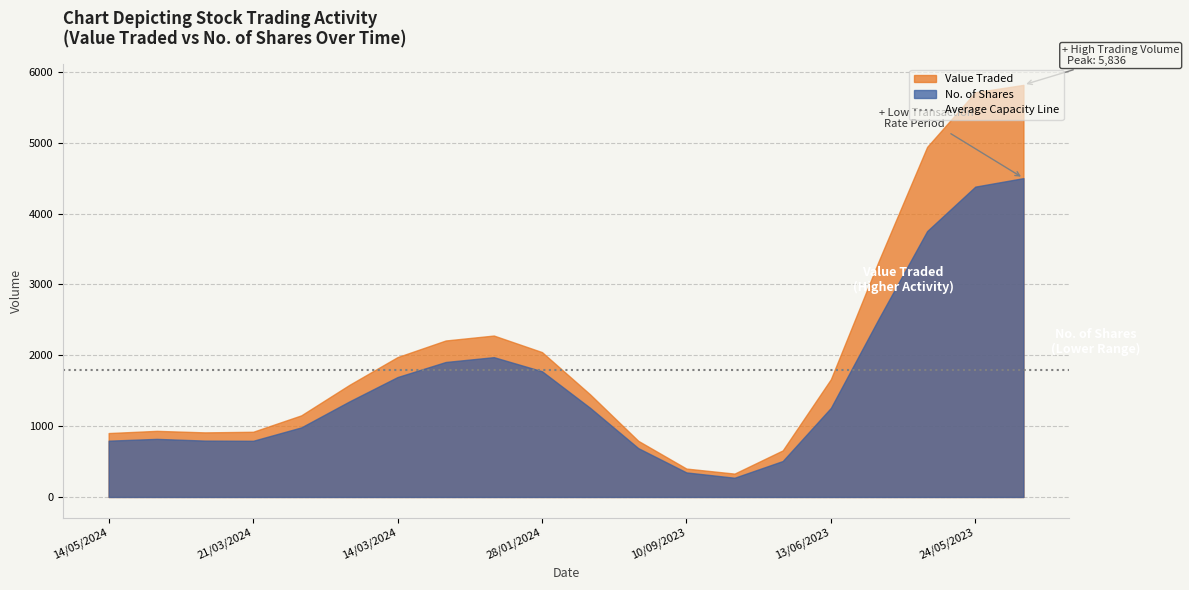

What is the total value across all series at 10/09/2023?

747.5